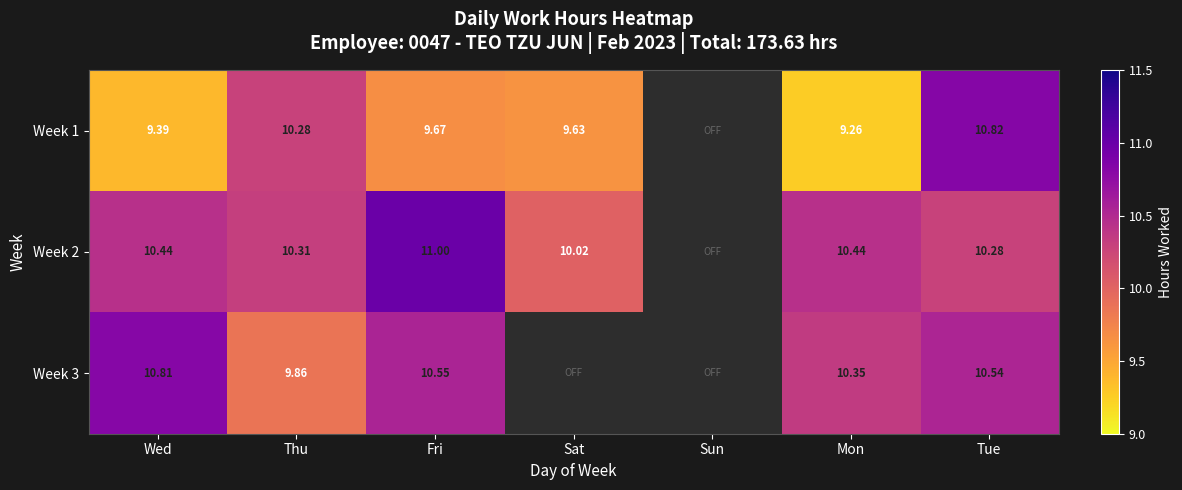

At how many categories does at least one series exceed 3?

6